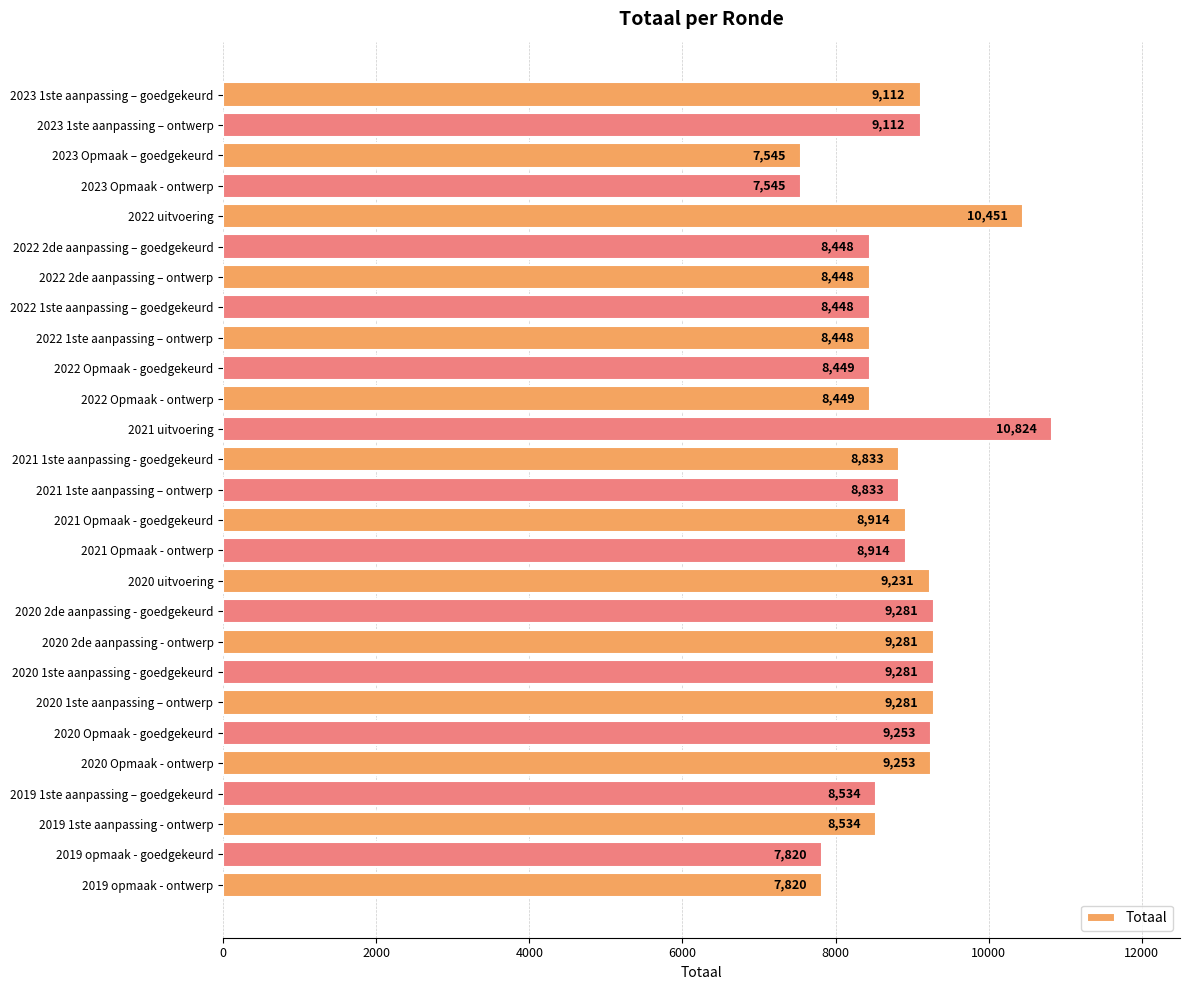

What is the value of the 15th bar from the top?

8914